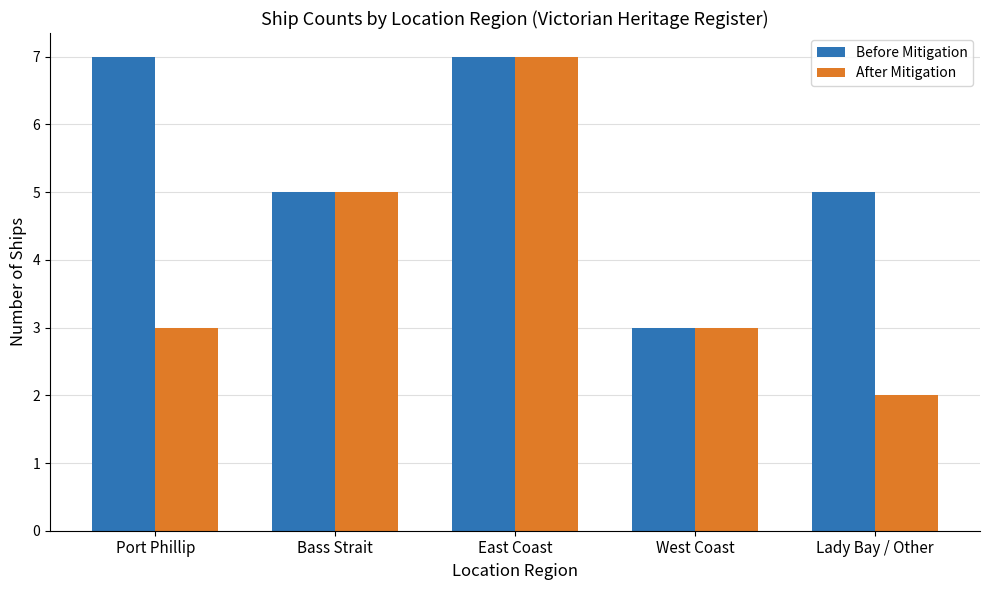

List the series in order of their overall mean, lowest first.

After Mitigation, Before Mitigation